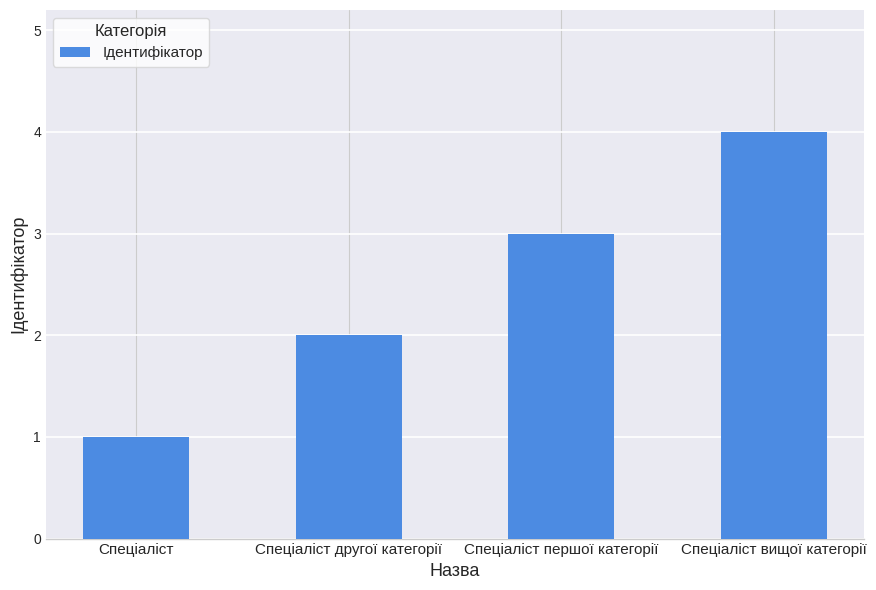

Rank the categories by value from lowest to highest.

Спеціаліст, Спеціаліст другої категорії, Спеціаліст першої категорії, Спеціаліст вищої категорії